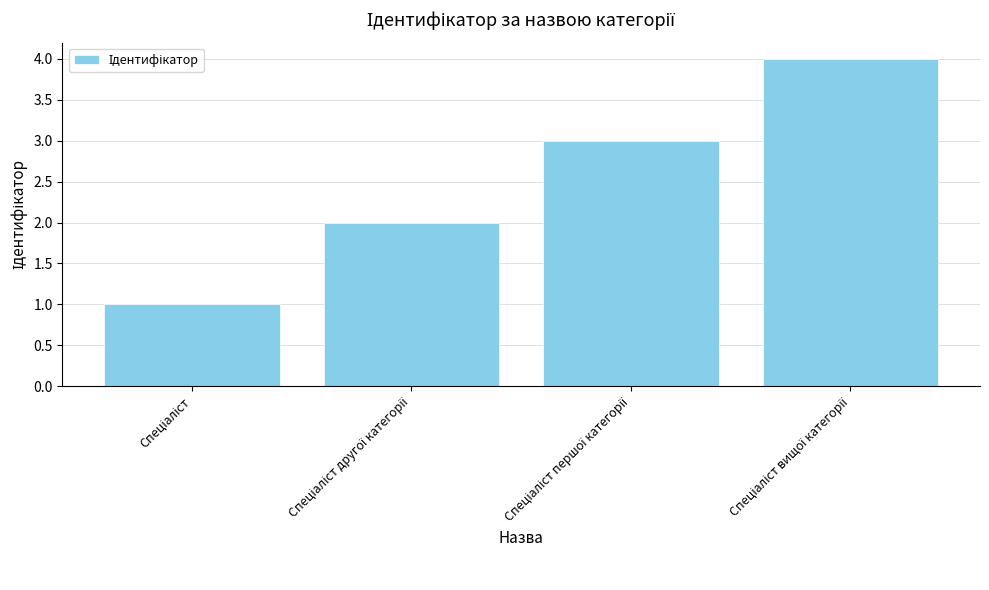

Reading left to right, transcribe all the data shown in this chart.

1	2	3	4